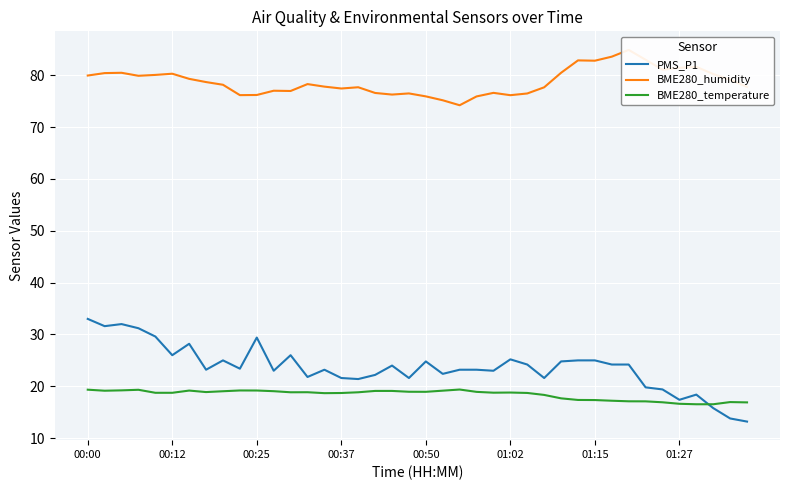

What position from the left is 38?

39